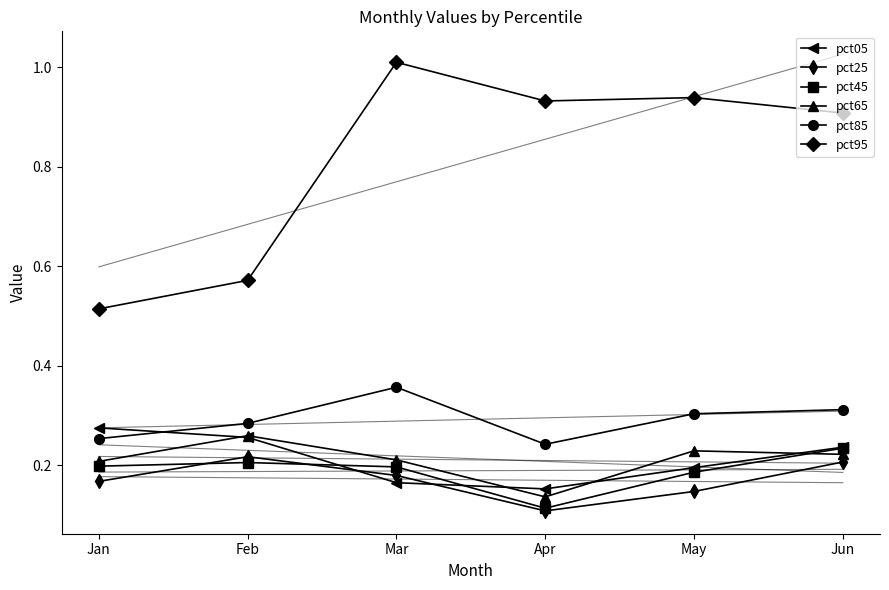

What is the spread (max minus min) of values at Jan?

0.3